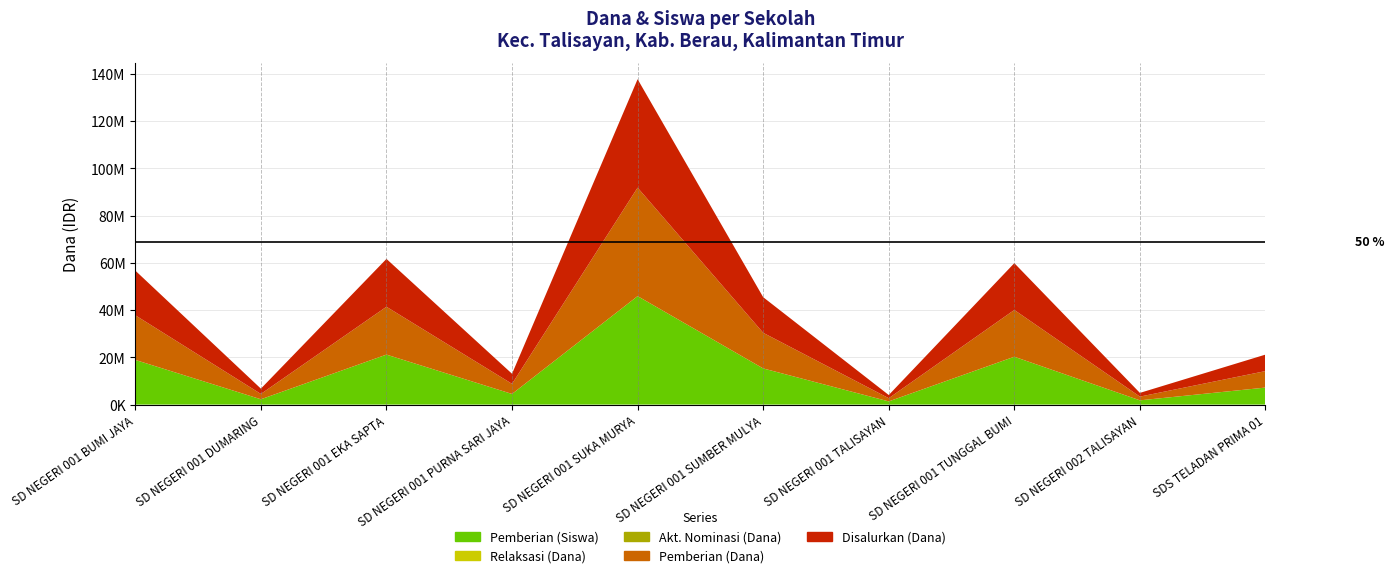

Reading left to right, transcribe all the data shown in this chart.

Disalurkan (Dana): 18900000	2250000	20250000	4275000	45900000	15075000	1350000	19800000	1575000	6975000
Pemberian (Dana): 18900000	2250000	20250000	4275000	45900000	15075000	1350000	19800000	1575000	6975000
Akt. Nominasi (Dana): 0	0	0	0	0	0	0	0	0	0
Relaksasi (Dana): 0	0	0	0	0	0	0	0	0	0
Pemberian (Siswa): 42	5	47	10	102	34	3	45	4	16